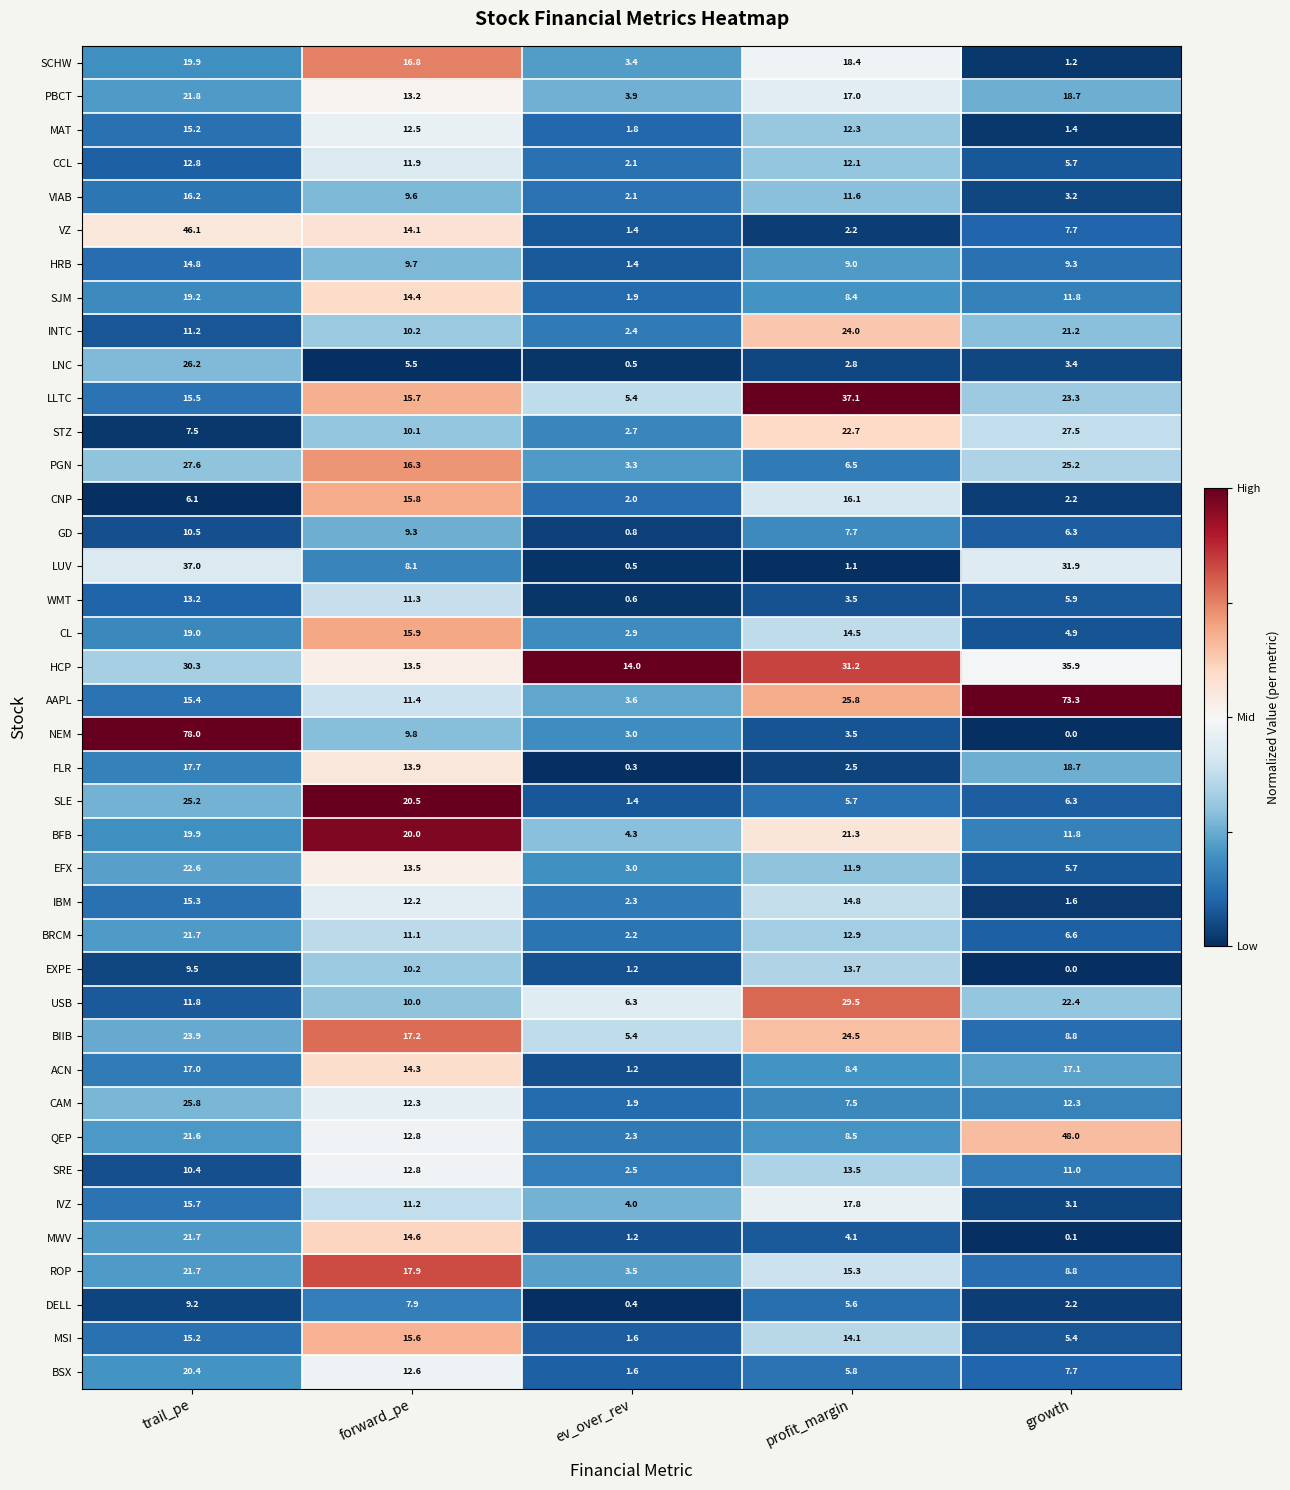

At which label is BSX closest to 11?

forward_pe